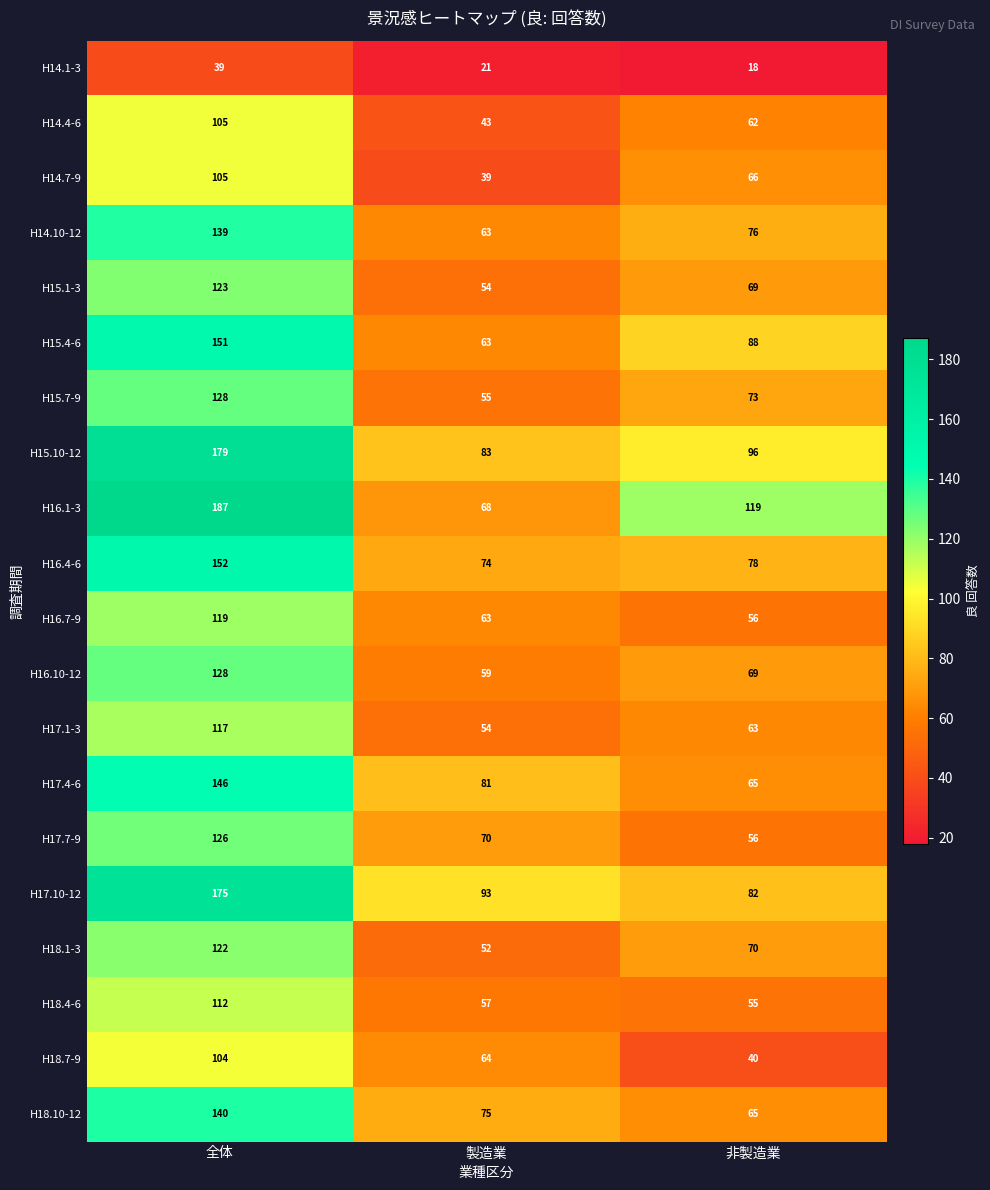

Which category has the highest value across all series?

全体